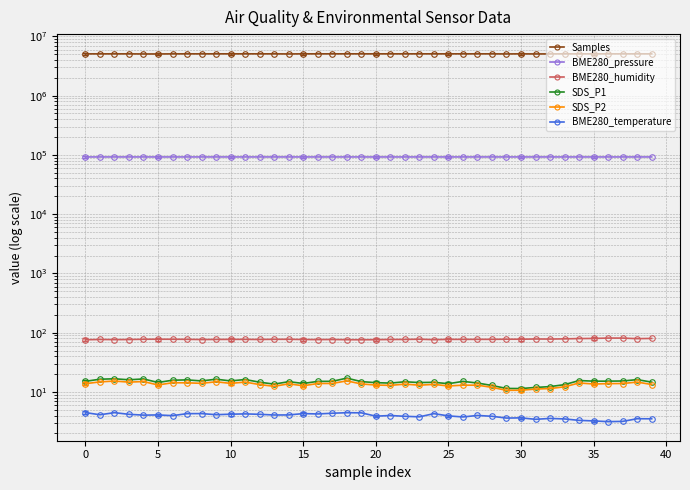

In BME280_temperature, how many points are lower than both neighbors (excluding endpoints)?

12